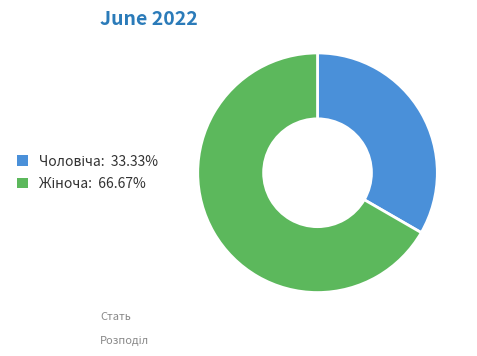

Does any single category account for the majority?

Yes